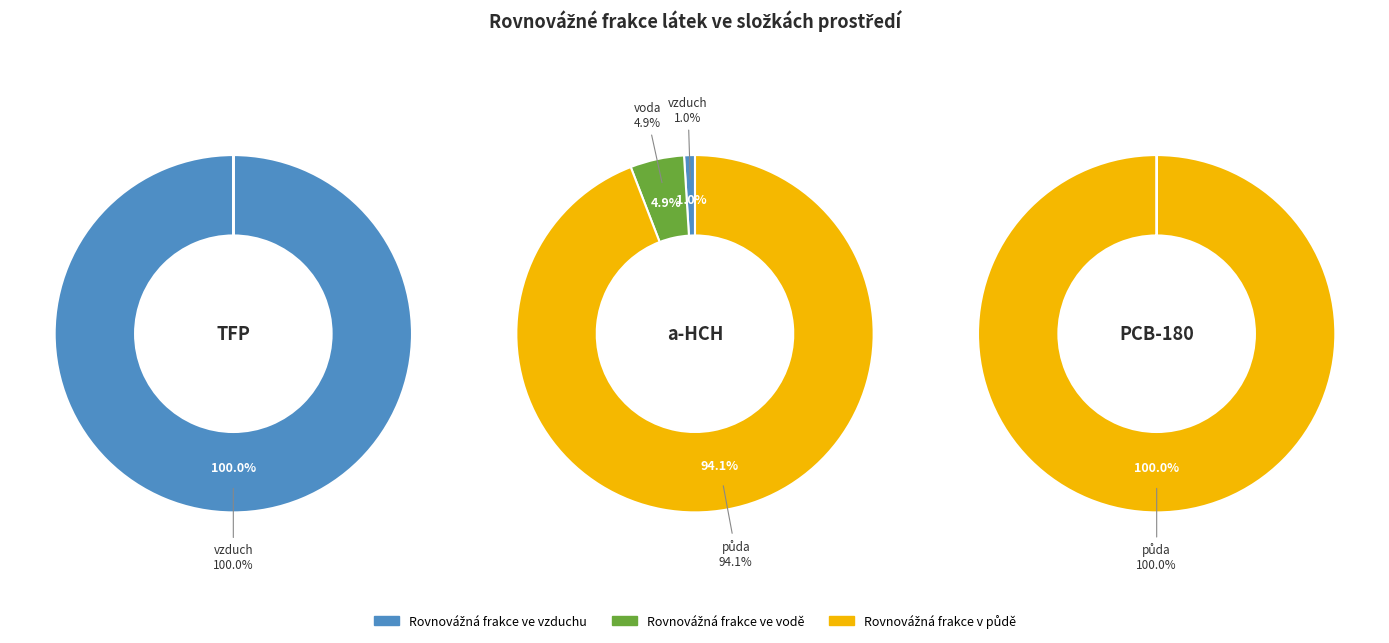

Does Rovnovážná frakce ve vzduchu account for over 50% of the chart?

Yes